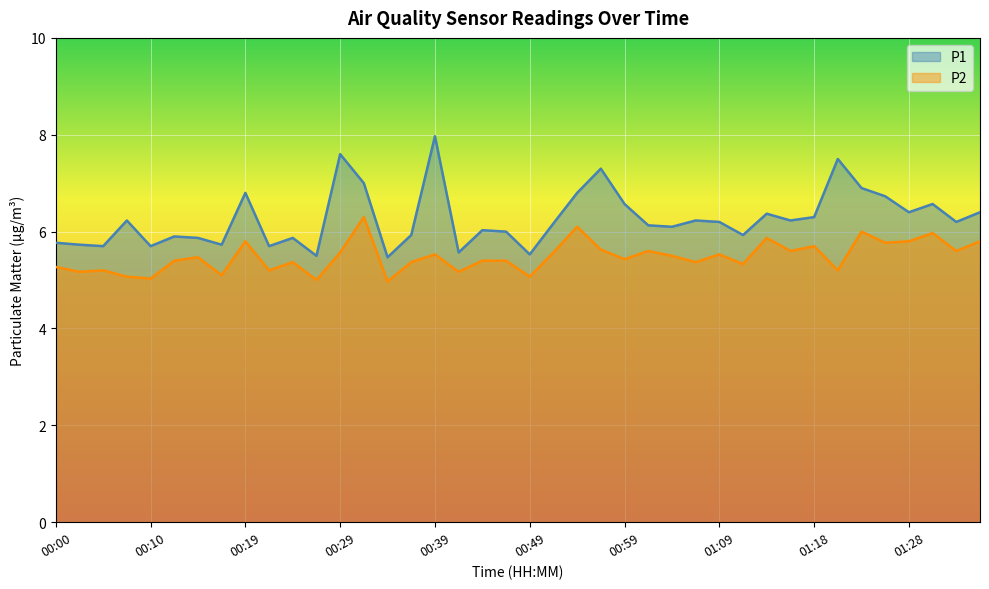

Reading right to left, list all the values displayed in this chart.

P1: 6.4	6.2	6.6	6.4	6.7	6.9	7.5	6.3	6.2	6.4	5.9	6.2	6.2	6.1	6.1	6.6	7.3	6.8	6.2	5.5	6.0	6.0	5.6	8.0	5.9	5.5	7.0	7.6	5.5	5.9	5.7	6.8	5.7	5.9	5.9	5.7	6.2	5.7	5.7	5.8
P2: 5.8	5.6	6.0	5.8	5.8	6.0	5.2	5.7	5.6	5.9	5.3	5.5	5.4	5.5	5.6	5.4	5.6	6.1	5.6	5.1	5.4	5.4	5.2	5.5	5.4	5.0	6.3	5.6	5.0	5.4	5.2	5.8	5.1	5.5	5.4	5.0	5.1	5.2	5.2	5.3